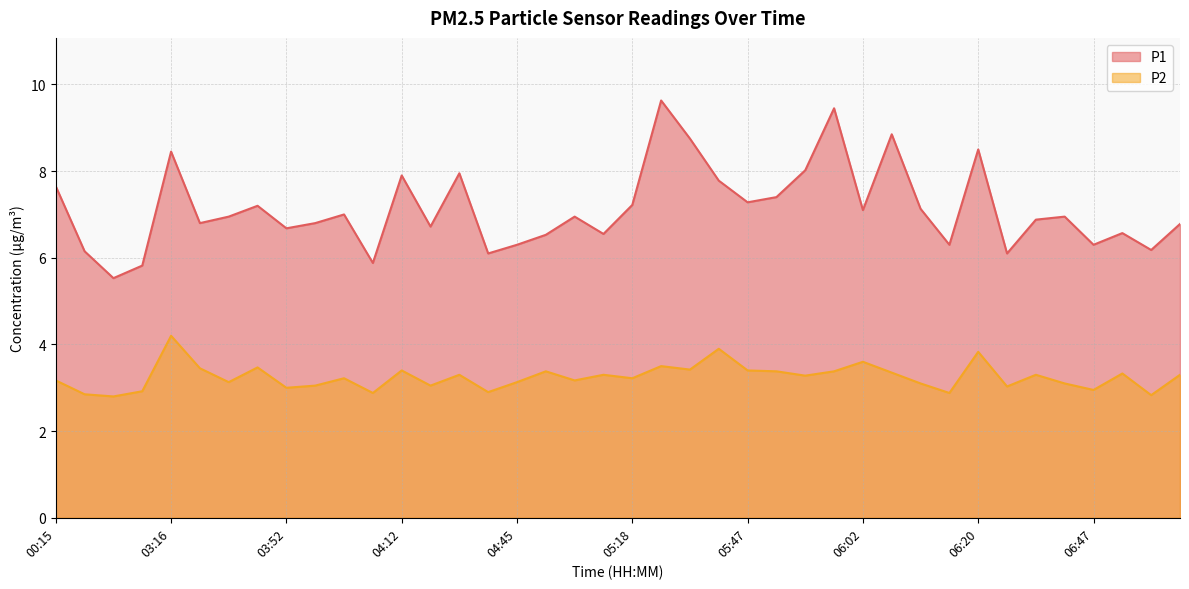

Between 05:40 and 03:37, which is larger?

05:40